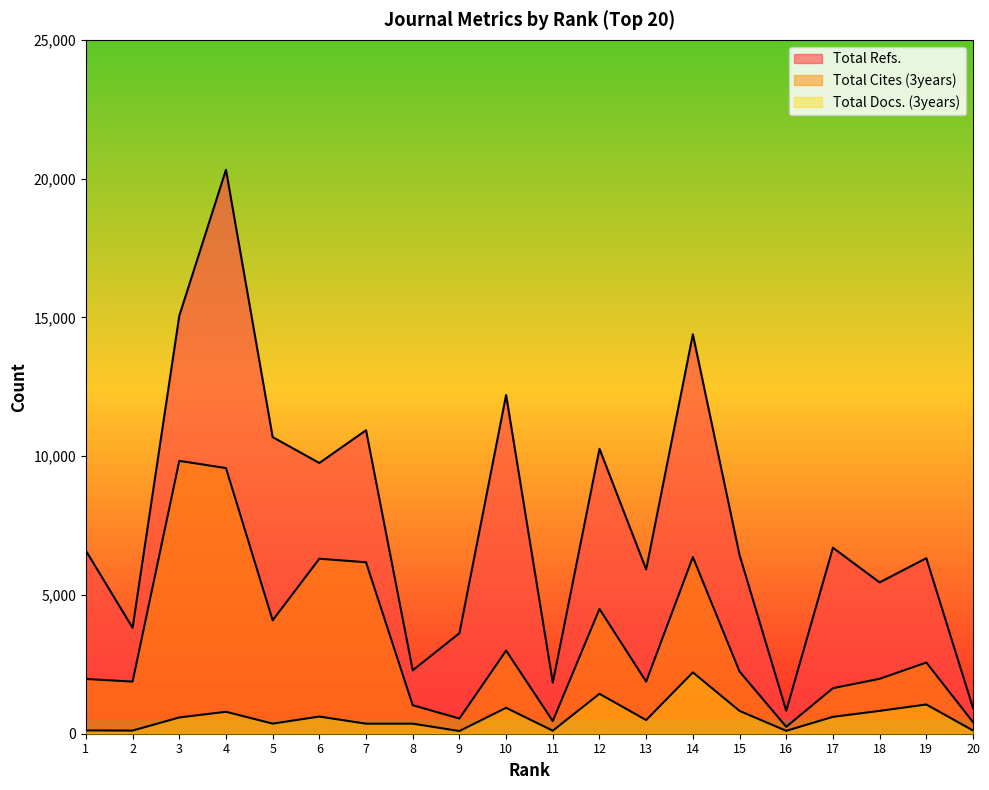

True or false: Total Docs. (3years) and Total Refs. cross at least once.

False